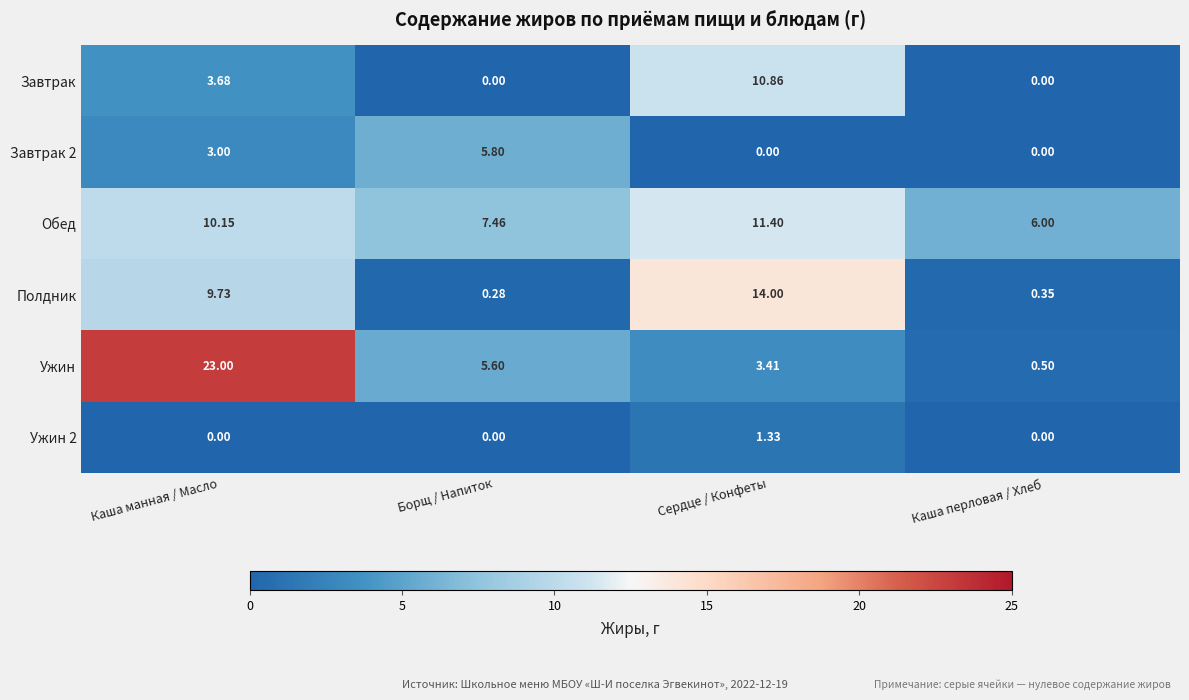

At which label does Обед reach its peak?

Сердце / Конфеты